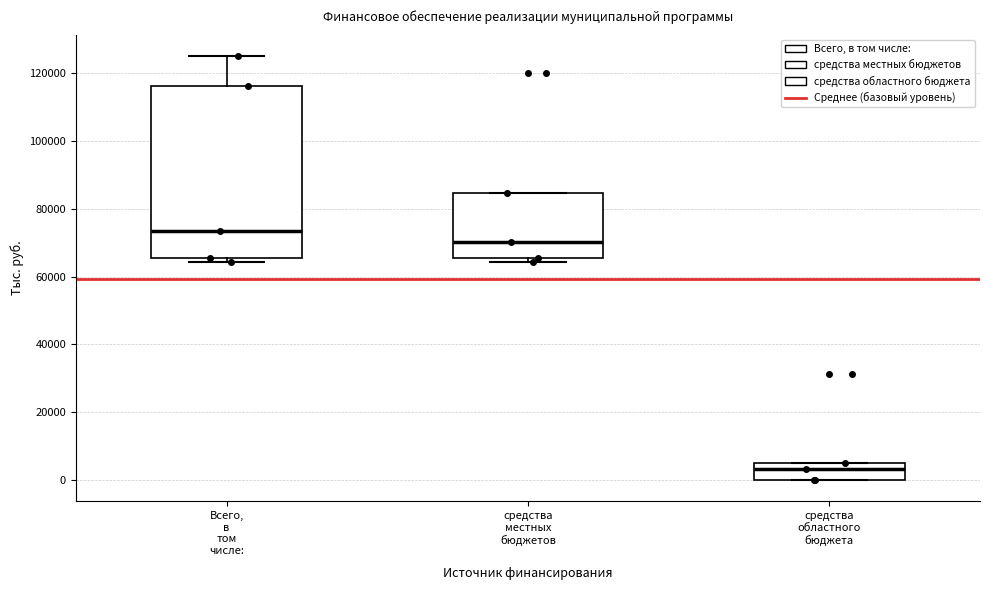

Where is the lower edge of the box for Всего, в том числе: on the y-axis? The values are not printed on the chart, so give them approximately, as read against the axis.

66000